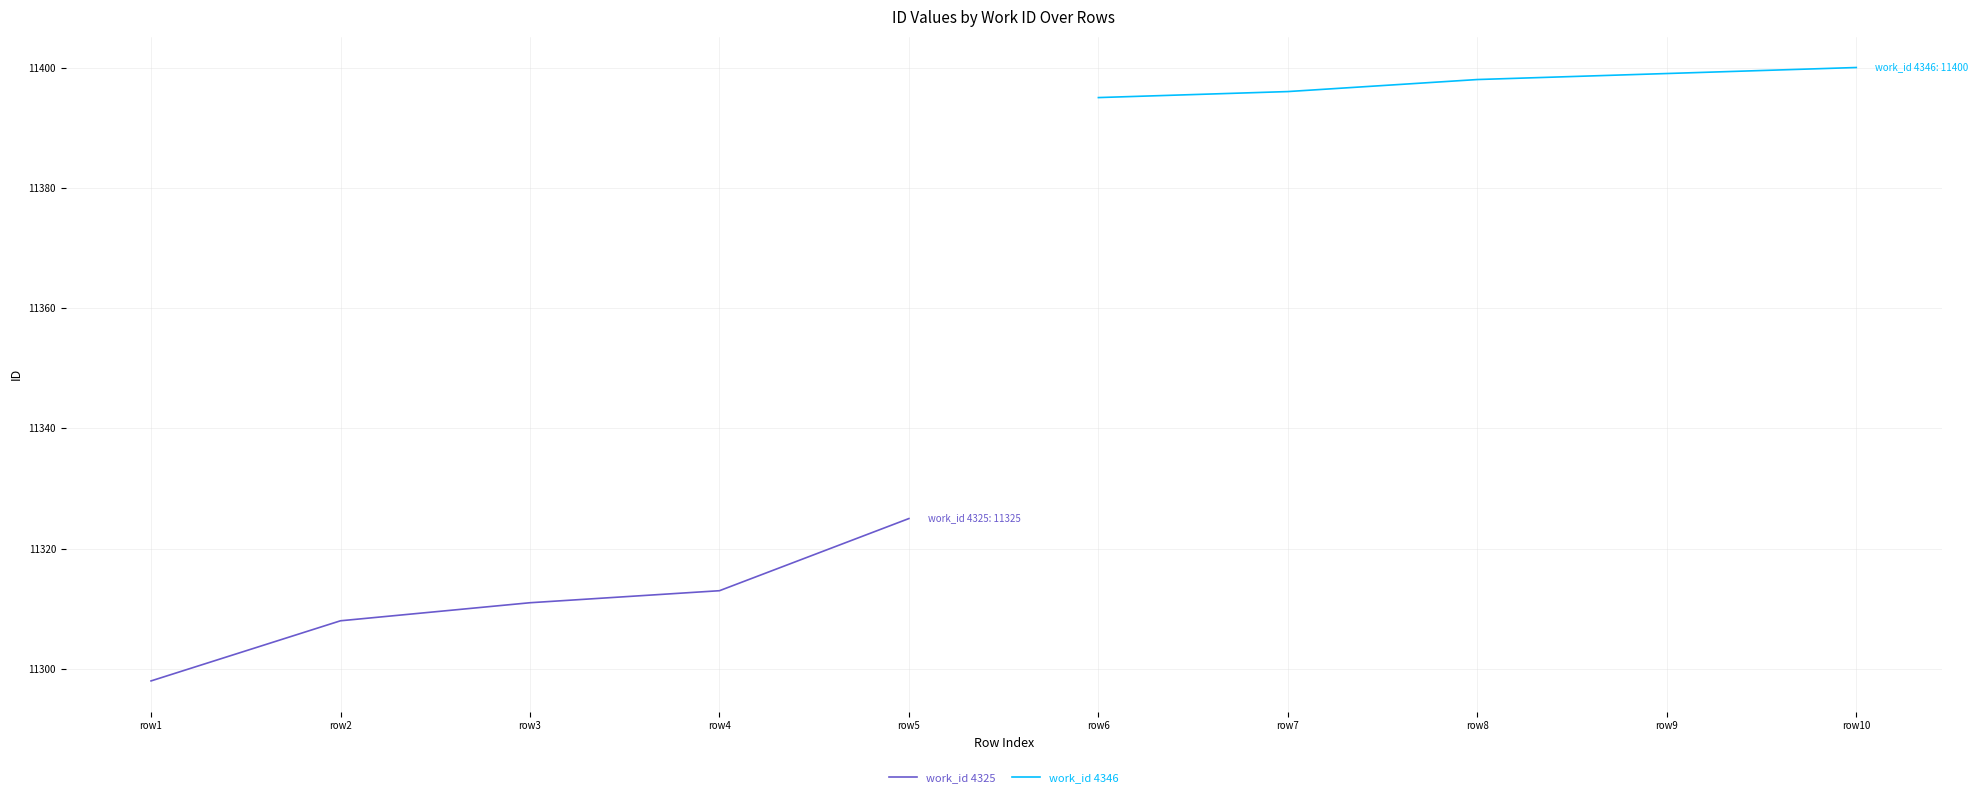

The value of work_id 4346 at row9 is 11399. True or false?

True